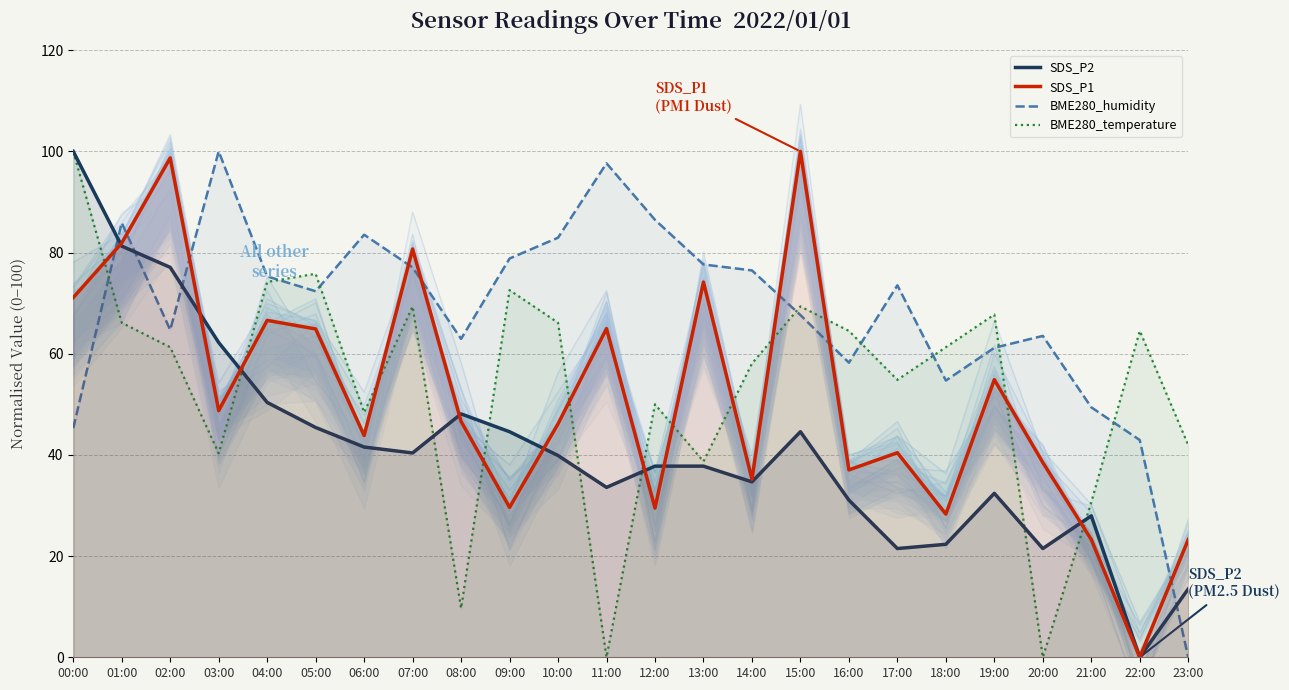

Reading left to right, transcribe all the data shown in this chart.

SDS_P2: 00:00=100.0	01:00=81.3	02:00=77.1	03:00=62.2	04:00=50.4	05:00=45.4	06:00=41.6	07:00=40.4	08:00=48.1	09:00=44.6	10:00=39.9	11:00=33.6	12:00=37.8	13:00=37.8	14:00=34.7	15:00=44.6	16:00=31.1	17:00=21.5	18:00=22.3	19:00=32.4	20:00=21.5	21:00=28.0	22:00=0.0	23:00=13.5
SDS_P1: 00:00=71.1	01:00=81.9	02:00=98.7	03:00=48.8	04:00=66.6	05:00=64.9	06:00=43.8	07:00=80.7	08:00=46.6	09:00=29.6	10:00=46.1	11:00=65.0	12:00=29.5	13:00=74.2	14:00=35.2	15:00=100.0	16:00=37.0	17:00=40.4	18:00=28.3	19:00=54.9	20:00=38.5	21:00=23.3	22:00=0.0	23:00=23.3
BME280_humidity: 00:00=45.3	01:00=85.9	02:00=64.7	03:00=100.0	04:00=75.3	05:00=72.4	06:00=83.5	07:00=77.1	08:00=62.9	09:00=78.8	10:00=82.9	11:00=97.6	12:00=86.5	13:00=77.6	14:00=76.5	15:00=67.6	16:00=58.2	17:00=73.5	18:00=54.7	19:00=61.2	20:00=63.5	21:00=49.4	22:00=42.9	23:00=0.0
BME280_temperature: 00:00=100.0	01:00=66.1	02:00=61.3	03:00=40.3	04:00=74.2	05:00=75.8	06:00=48.4	07:00=69.4	08:00=9.7	09:00=72.6	10:00=66.1	11:00=0.0	12:00=50.0	13:00=38.7	14:00=58.1	15:00=69.4	16:00=64.5	17:00=54.8	18:00=61.3	19:00=67.7	20:00=0.0	21:00=30.6	22:00=64.5	23:00=41.9